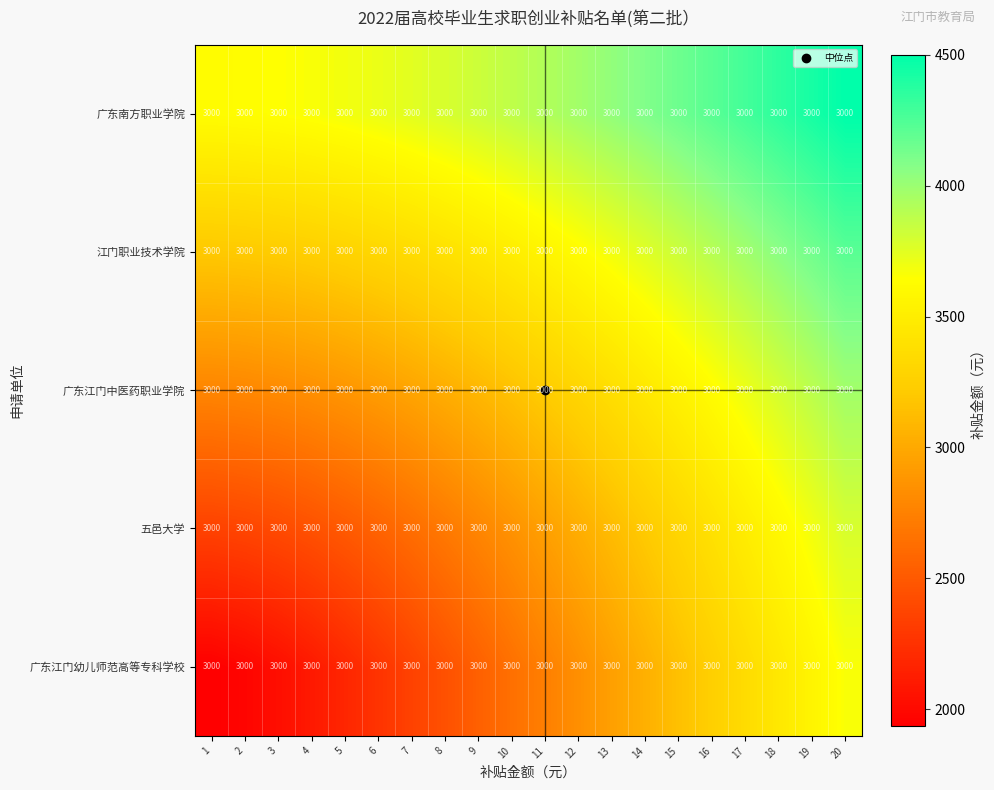

What is the difference between the highest and lowest values at 2?

1657.6